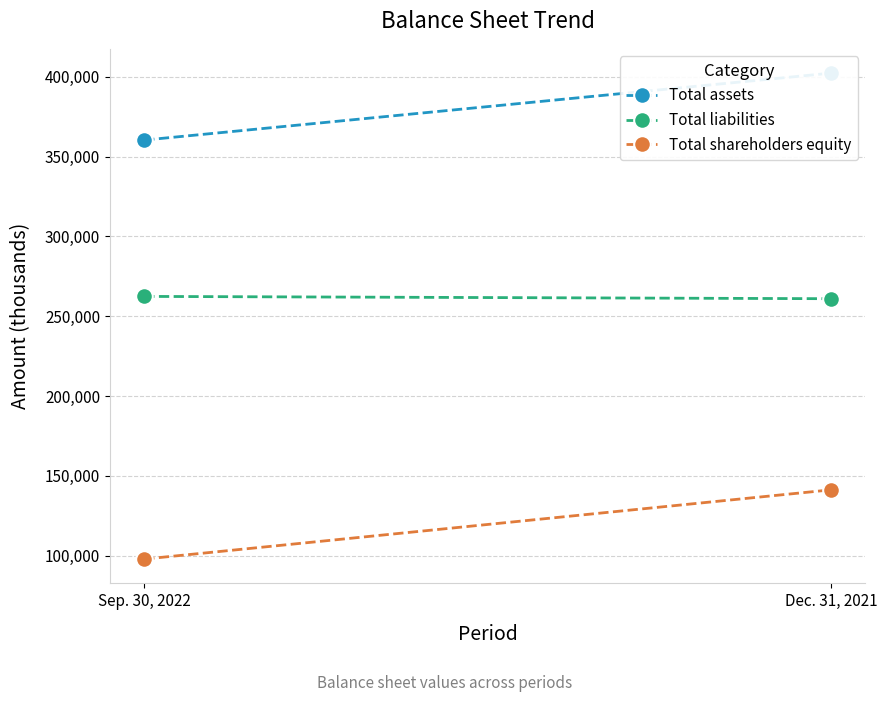

How many series are shown in this chart?

3